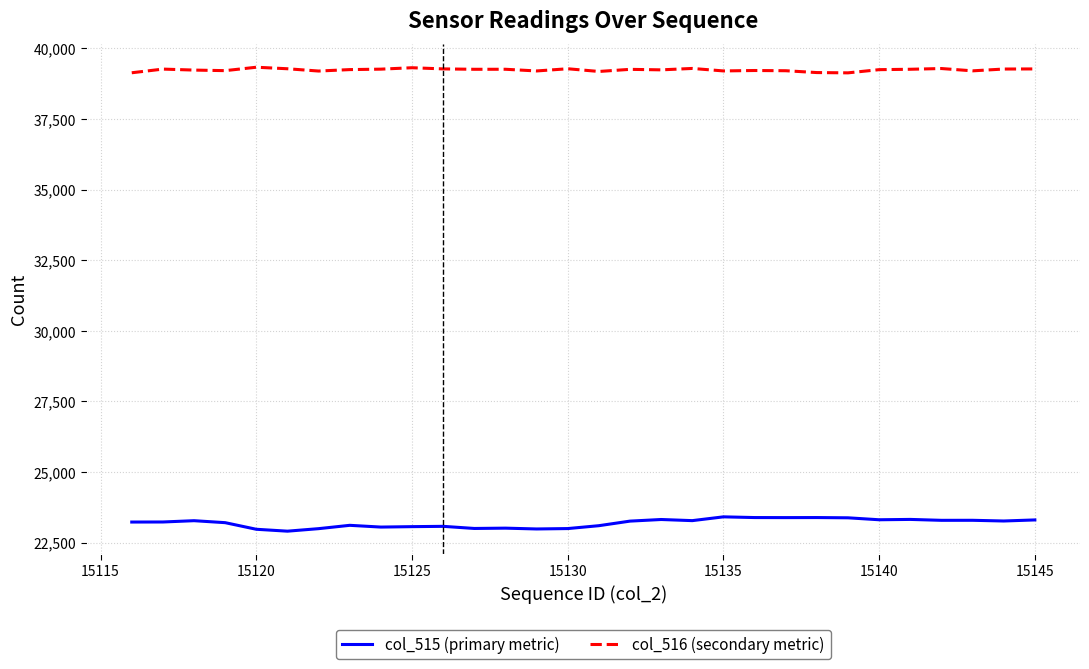

Which series has the widest spread of values?

col_515 (primary metric)